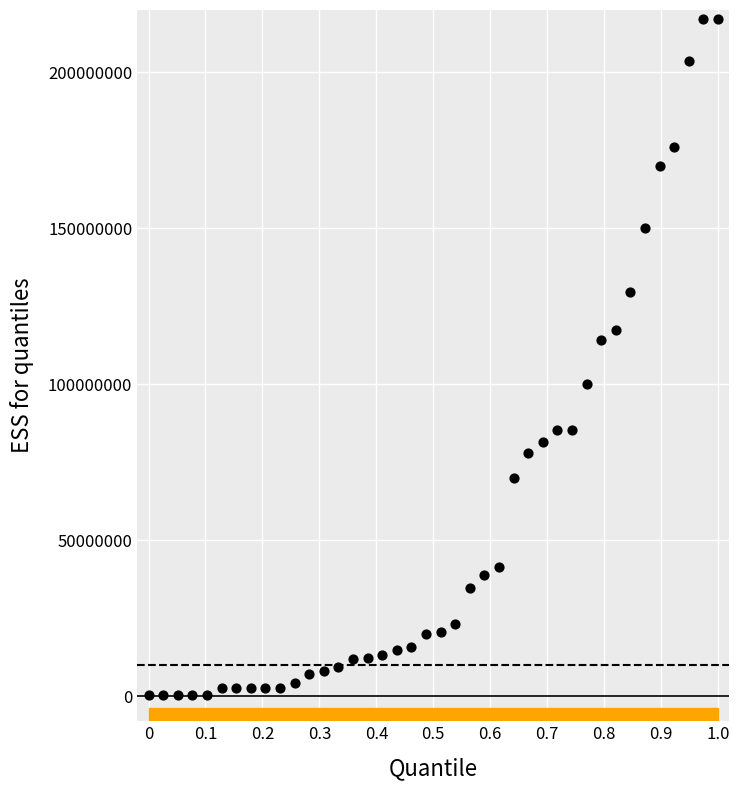

What Y value in the scatter plot is closest to 108830000?

114296000